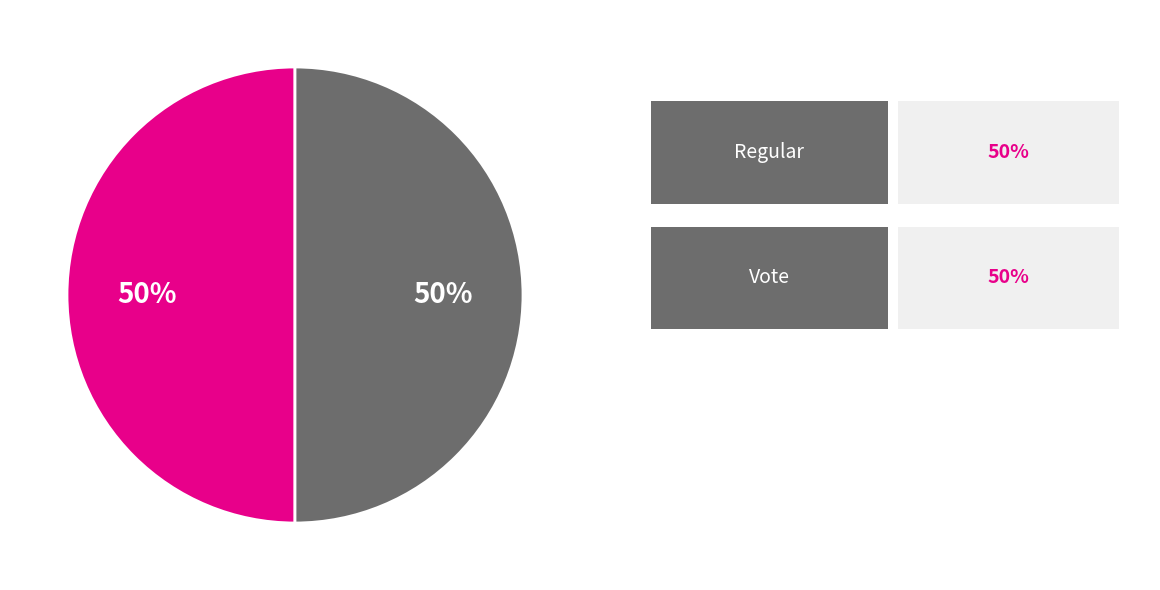

To the nearest percent, what is the average slice percentage?

50%